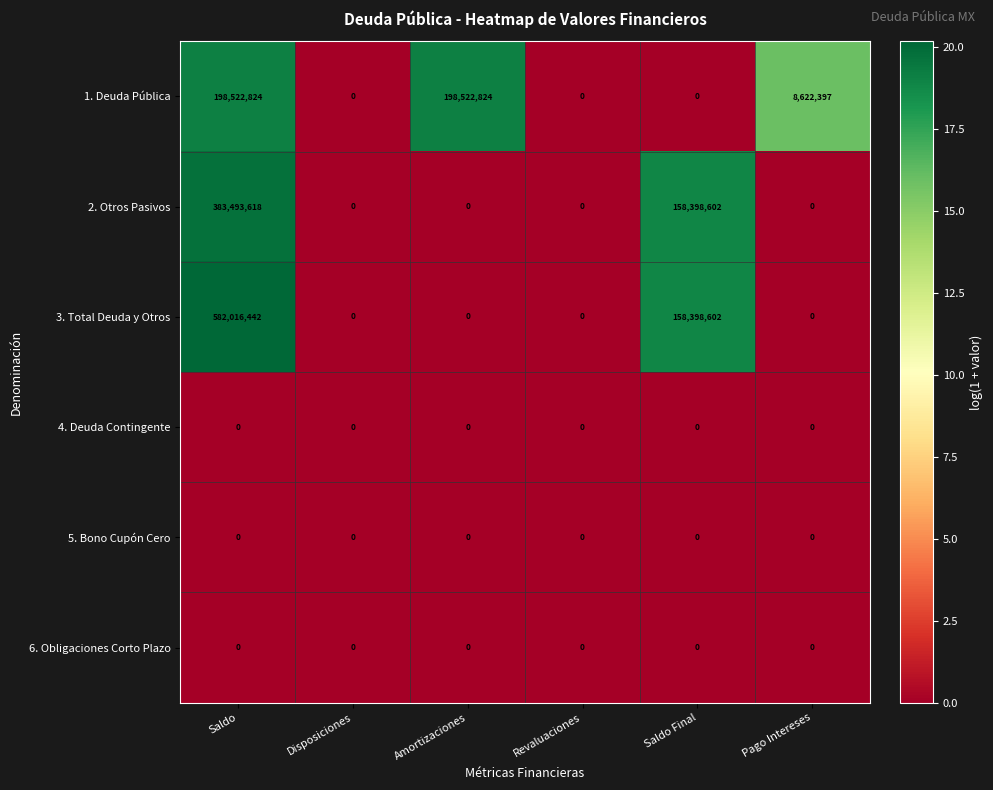

Which series has the widest spread of values?

3. Total Deuda y Otros